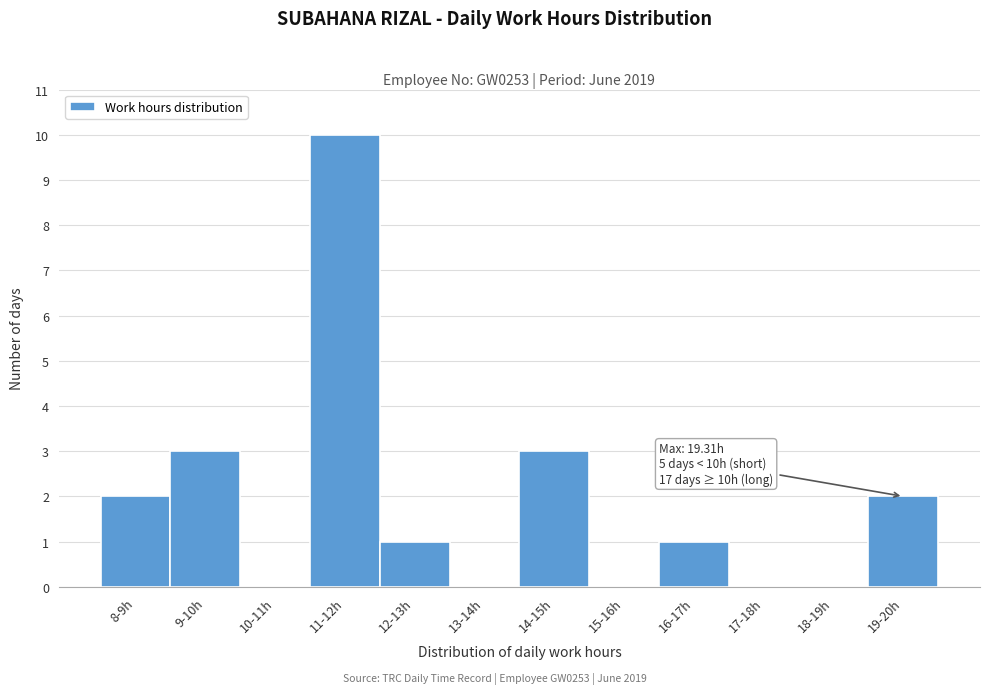

Reading left to right, transcribe all the data shown in this chart.

8-9h=2	9-10h=3	10-11h=0	11-12h=10	12-13h=1	13-14h=0	14-15h=3	15-16h=0	16-17h=1	17-18h=0	18-19h=0	19-20h=2